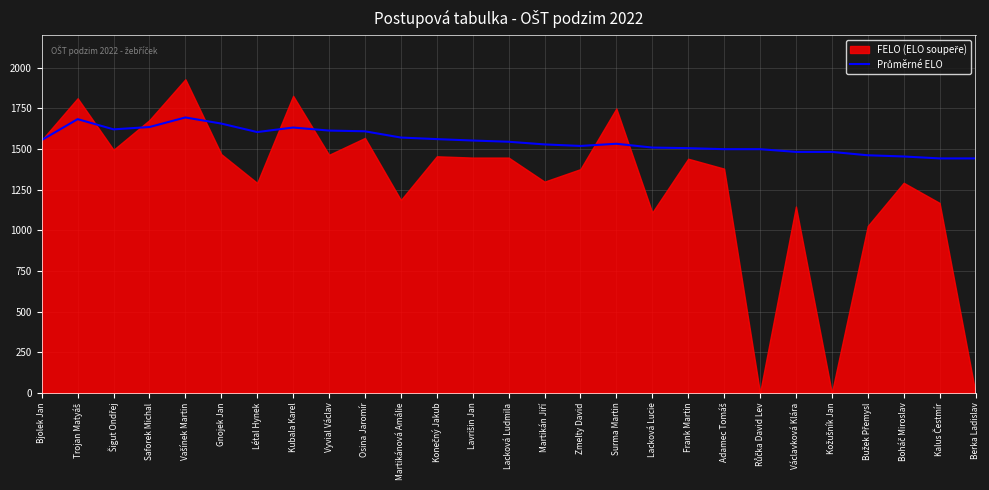

How many interior local valleys (lower than both neighbors) does the data have?

3